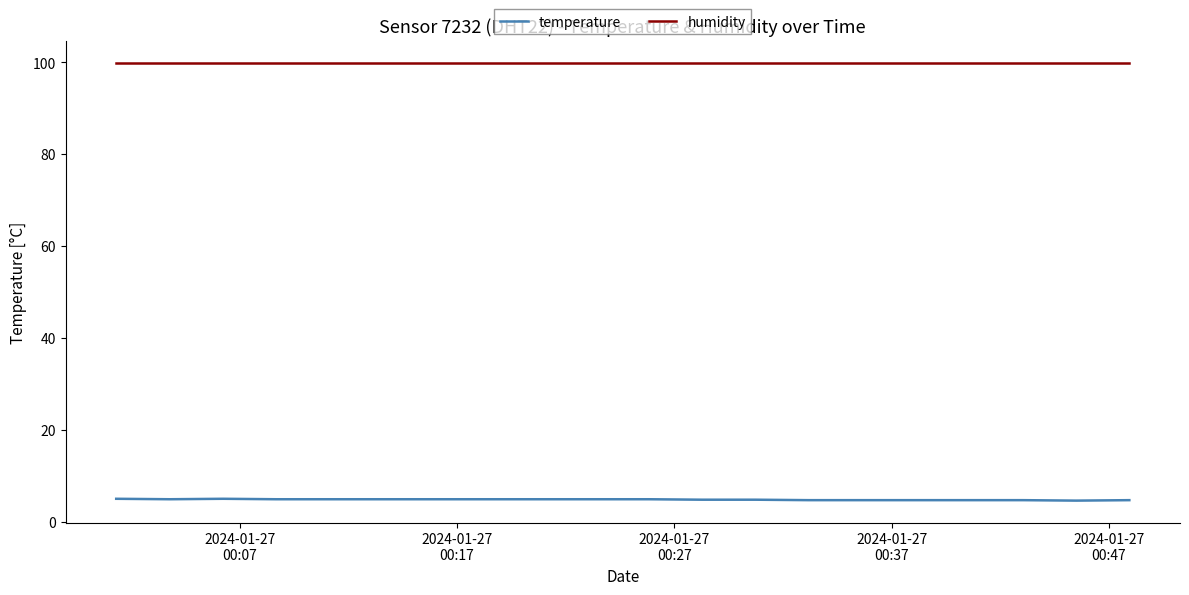

True or false: humidity and temperature intersect in this chart.

False